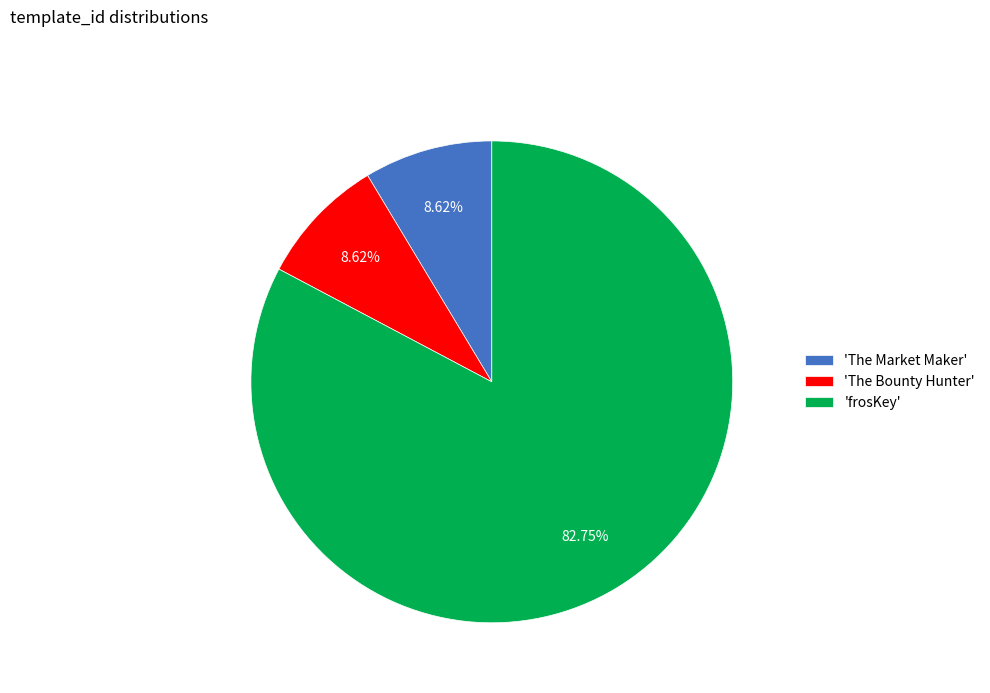

Count the number of slices in the pie.

3